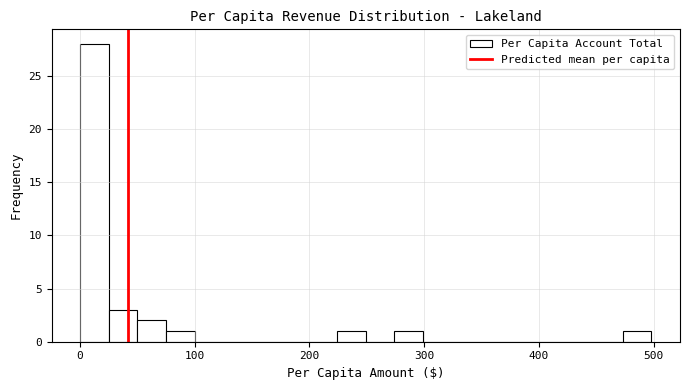

Read against the x-axis, roughly where is the centre of the tallest bar?

10